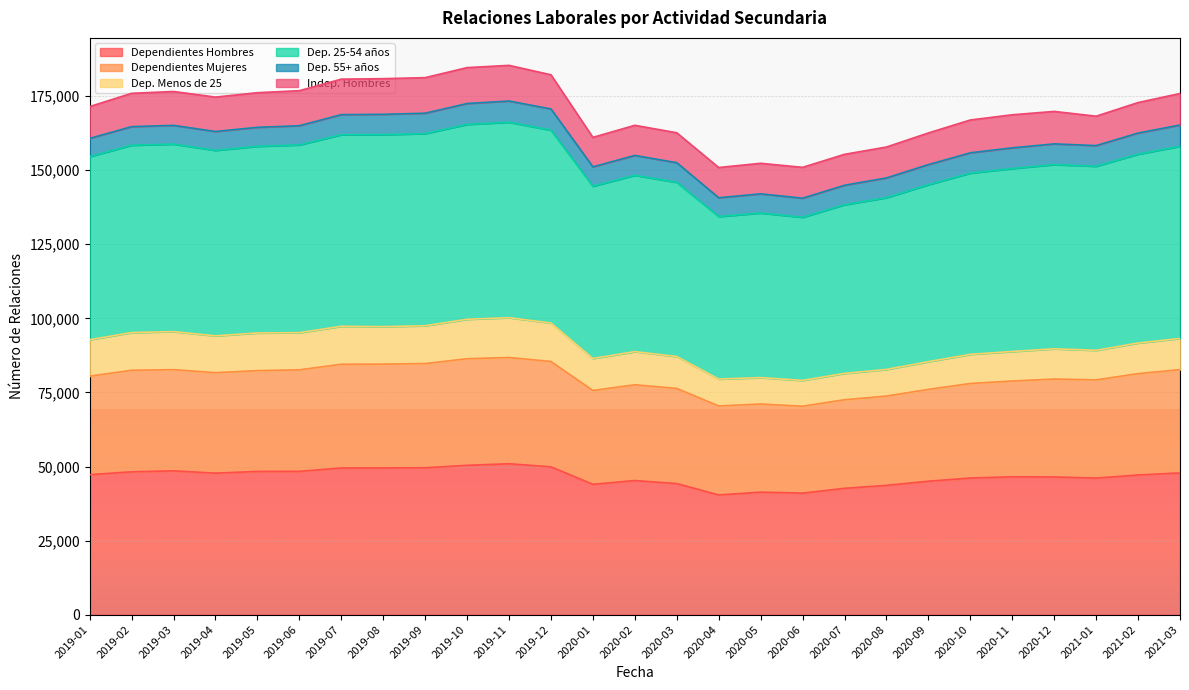

What position from the right is 2020-11?

5